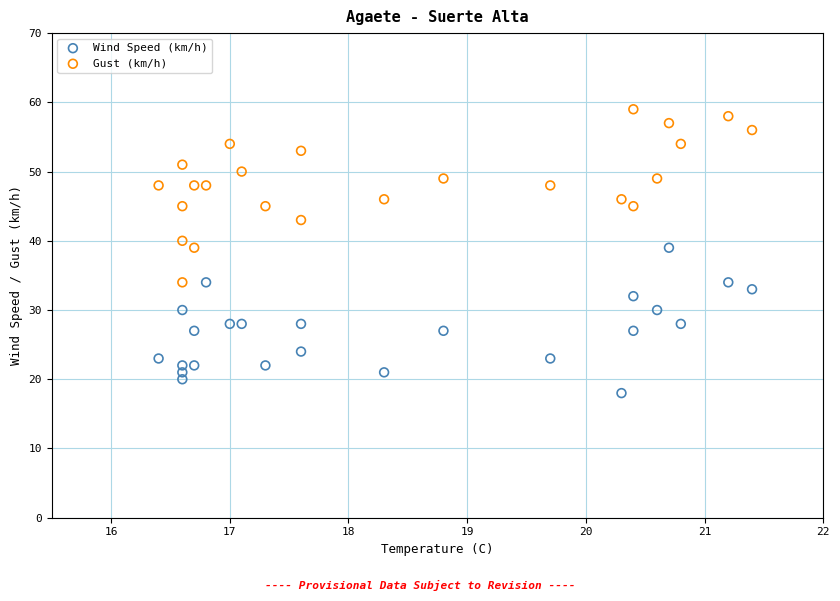

Which series reaches the minimum Y coordinate?

Wind Speed (km/h)